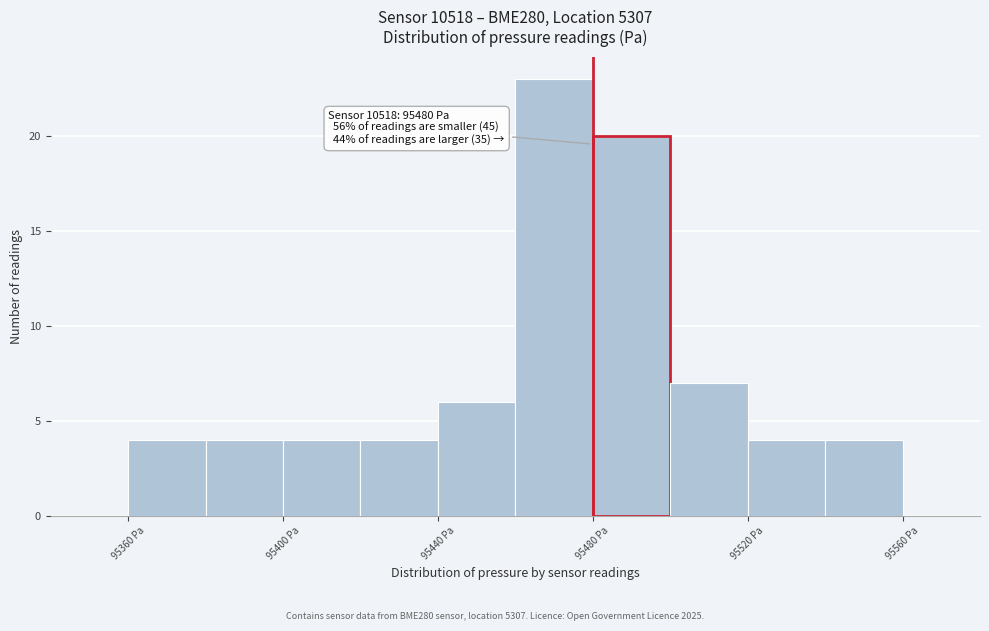

Over which range of the x-axis is the bar tallest?

95460 to 95480